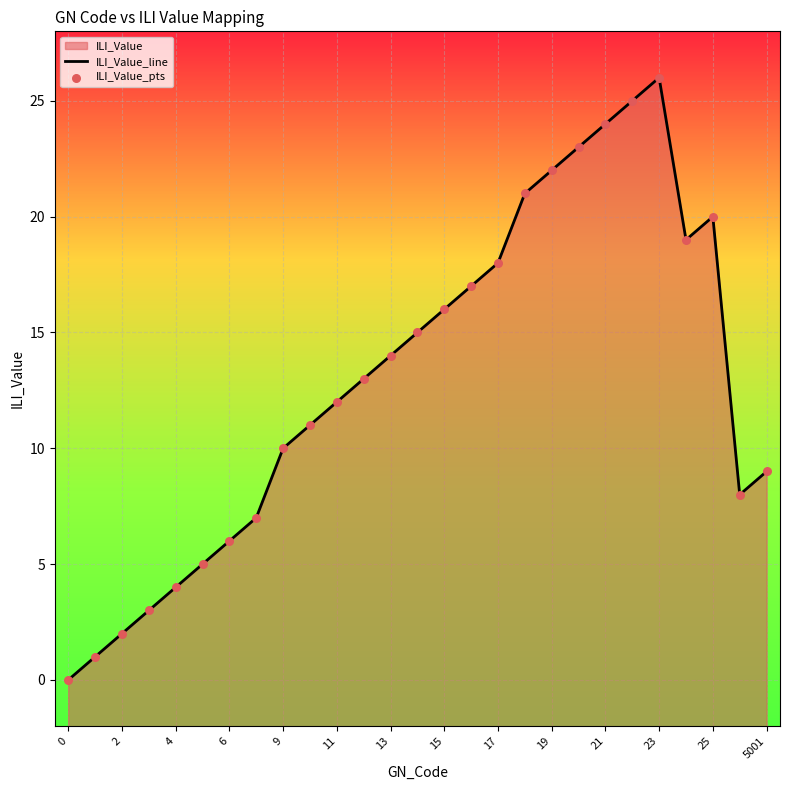

Which series reaches the minimum Y coordinate?

ILI_Value_line